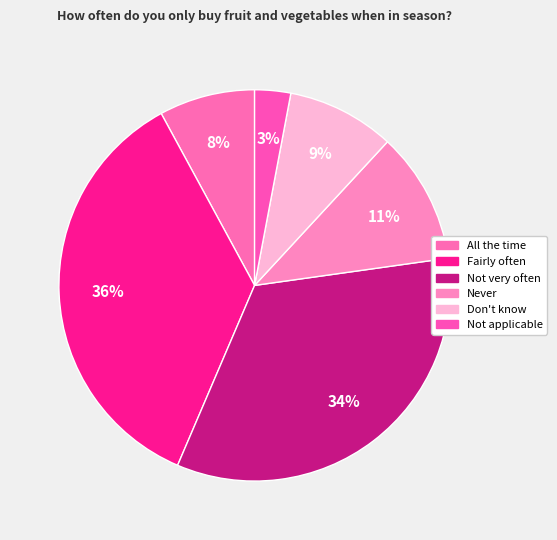

Is it true that Not applicable is 3% of the pie?

True